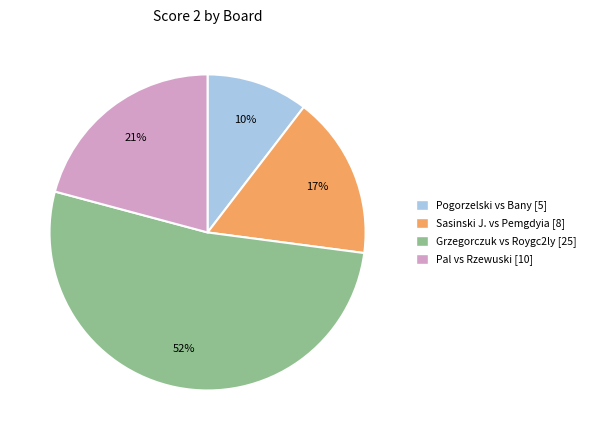

Does any single category account for the majority?

Yes